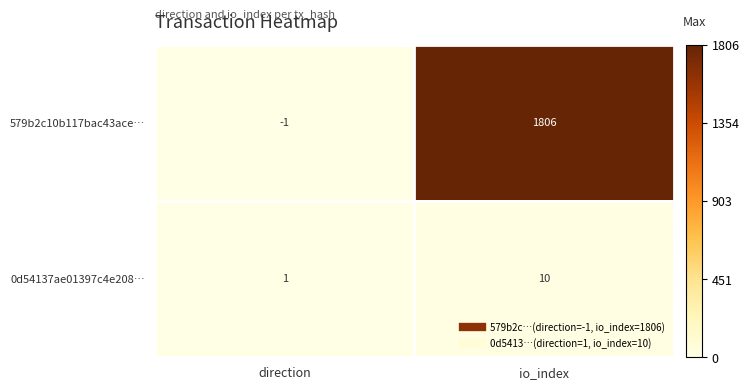

List the labels in order of 579b2c10b117bac43ace… value, smallest first.

direction, io_index